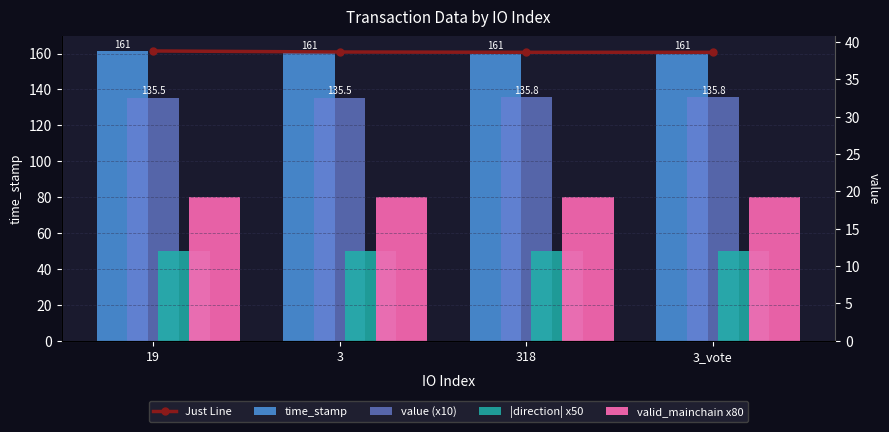

Which series has the largest range (max minus min)?

Just Line